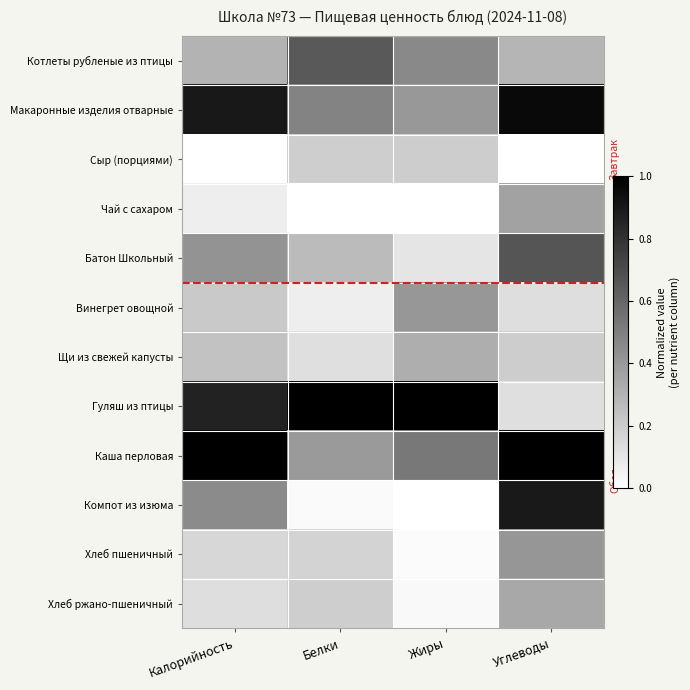

Reading left to right, transcribe all the data shown in this chart.

Котлеты рубленые из птицы: Калорийность=0.3	Белки=0.6	Жиры=0.5	Углеводы=0.3
Макаронные изделия отварные: Калорийность=0.9	Белки=0.5	Жиры=0.4	Углеводы=1.0
Сыр (порциями): Калорийность=0.0	Белки=0.2	Жиры=0.2	Углеводы=0.0
Чай с сахаром: Калорийность=0.1	Белки=0.0	Жиры=0.0	Углеводы=0.4
Батон Школьный: Калорийность=0.4	Белки=0.3	Жиры=0.1	Углеводы=0.7
Винегрет овощной: Калорийность=0.2	Белки=0.1	Жиры=0.4	Углеводы=0.1
Щи из свежей капусты: Калорийность=0.2	Белки=0.1	Жиры=0.3	Углеводы=0.2
Гуляш из птицы: Калорийность=0.9	Белки=1.0	Жиры=1.0	Углеводы=0.1
Каша перловая: Калорийность=1.0	Белки=0.4	Жиры=0.5	Углеводы=1.0
Компот из изюма: Калорийность=0.5	Белки=0.0	Жиры=0.0	Углеводы=0.9
Хлеб пшеничный: Калорийность=0.2	Белки=0.2	Жиры=0.0	Углеводы=0.4
Хлеб ржано-пшеничный: Калорийность=0.1	Белки=0.2	Жиры=0.0	Углеводы=0.3